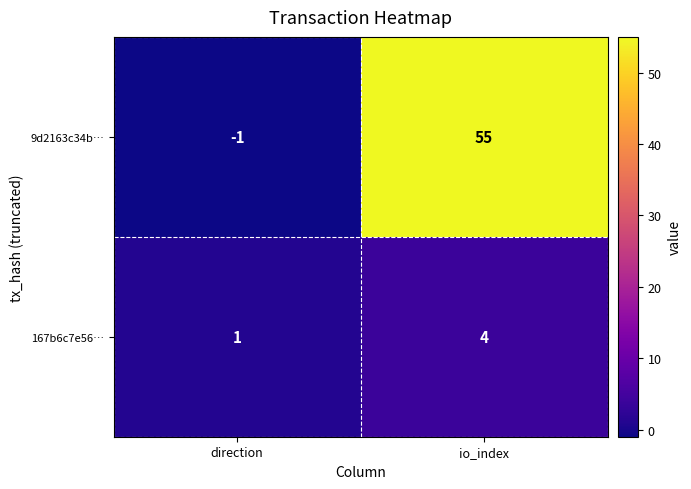

Between direction and io_index, which series saw the biggest shift?

9d2163c34b…